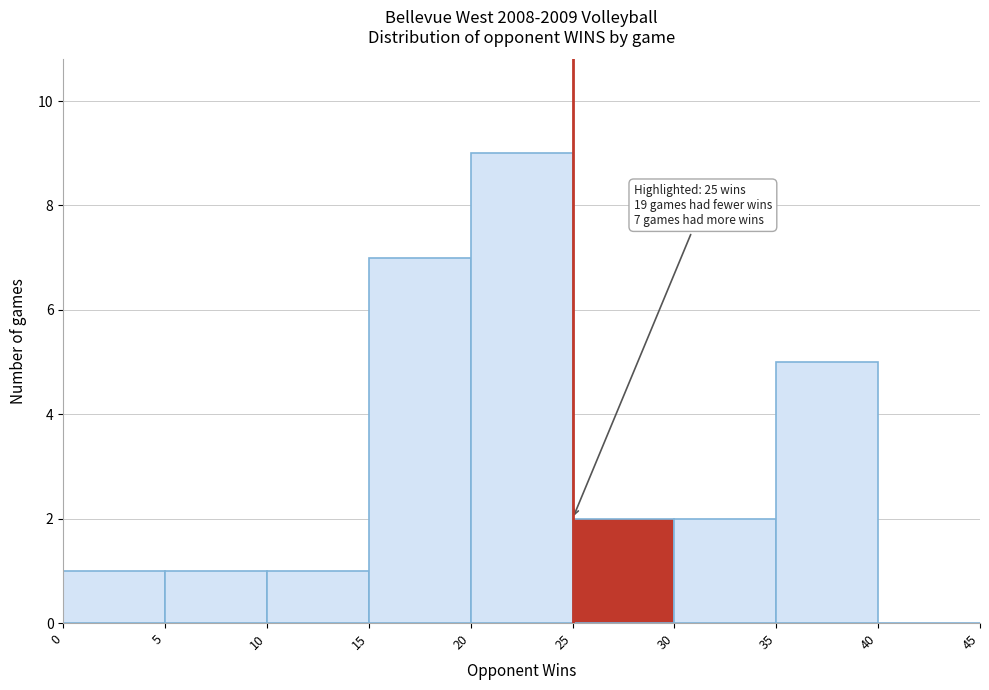

Which range on the x-axis has the tallest bar?

20 to 25